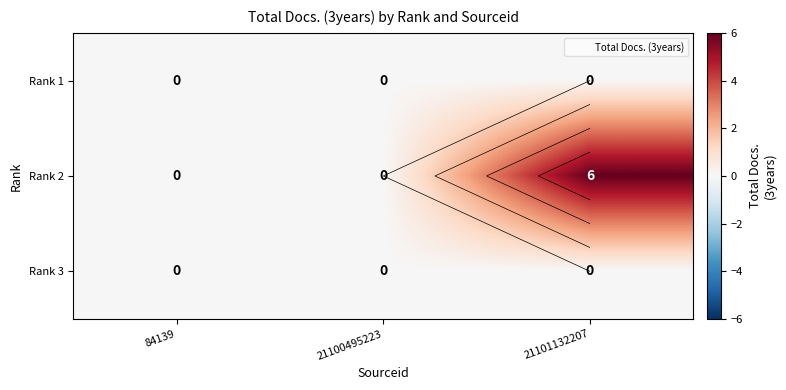

Count the Rank 2 values in the range 0 to 6.

3